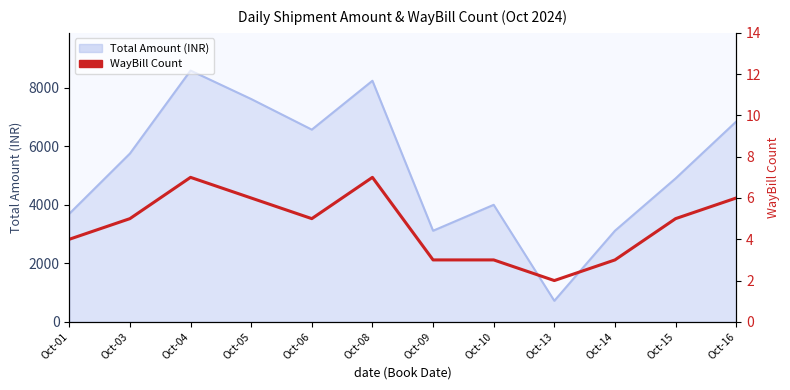

What is the value of the 8th point from the left?

3